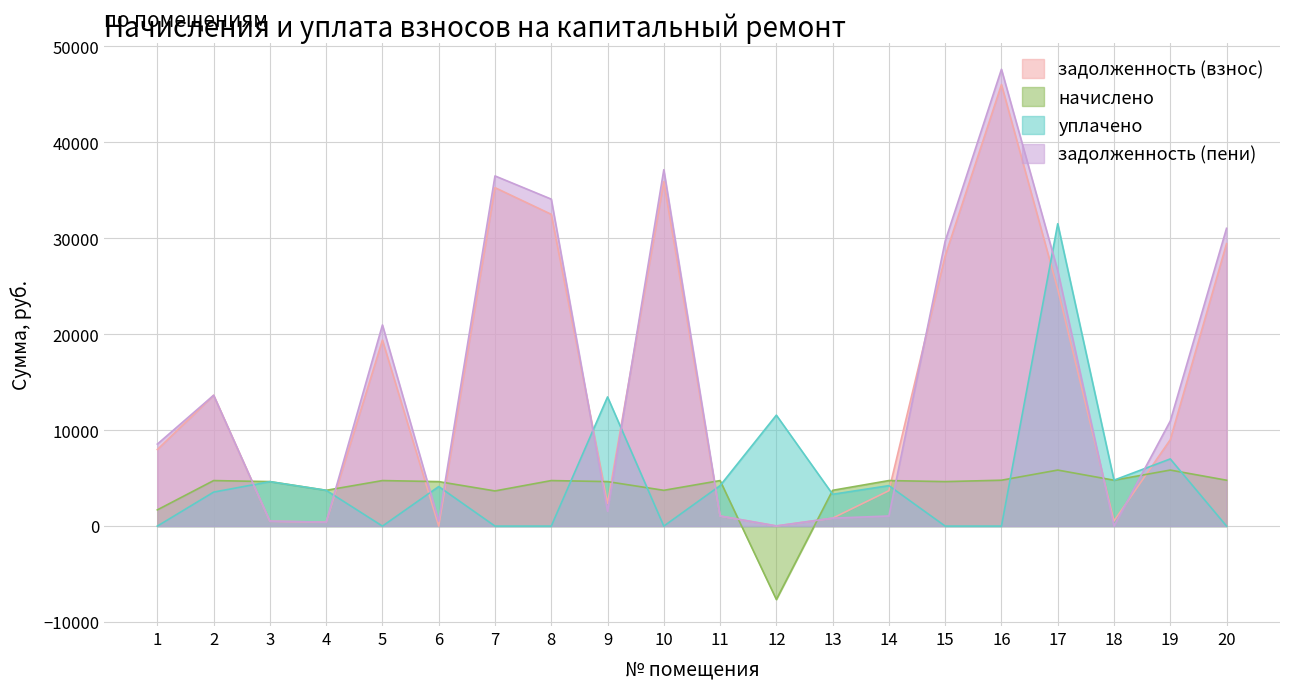

What is the total value across all series at 8?

71306.3